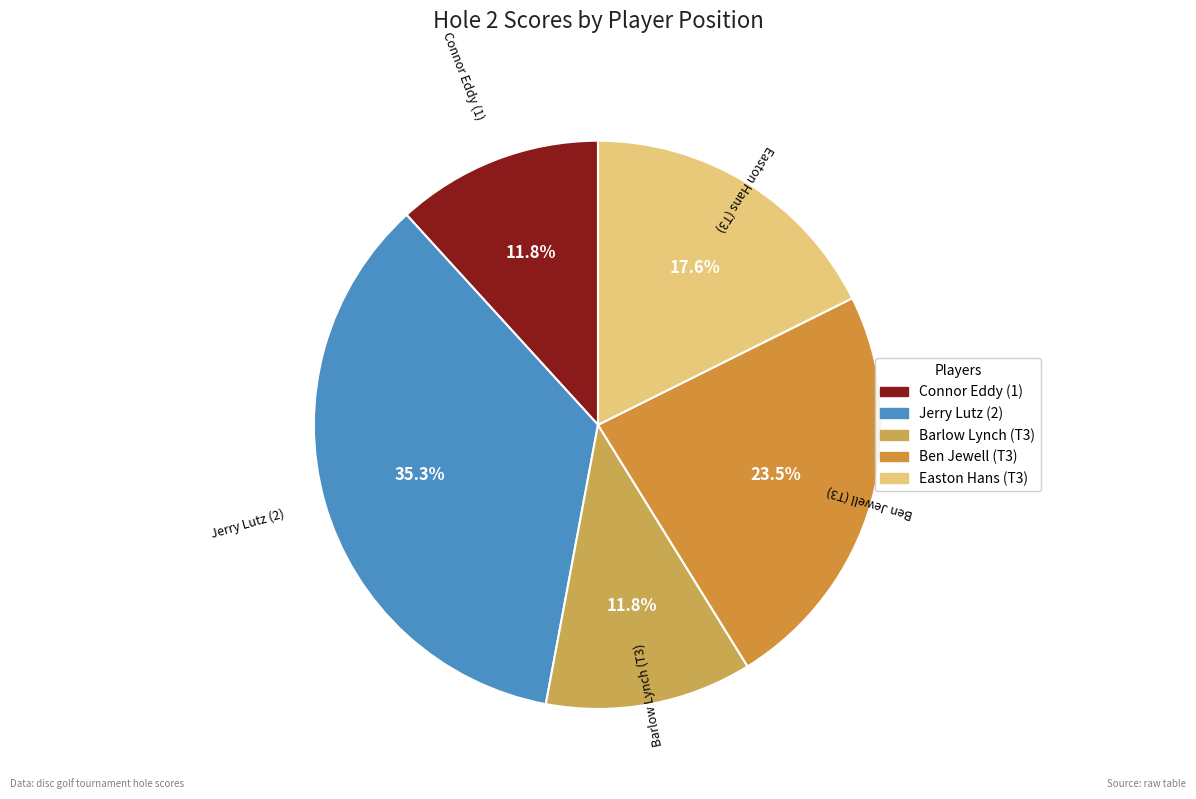

Count the number of slices in the pie.

5